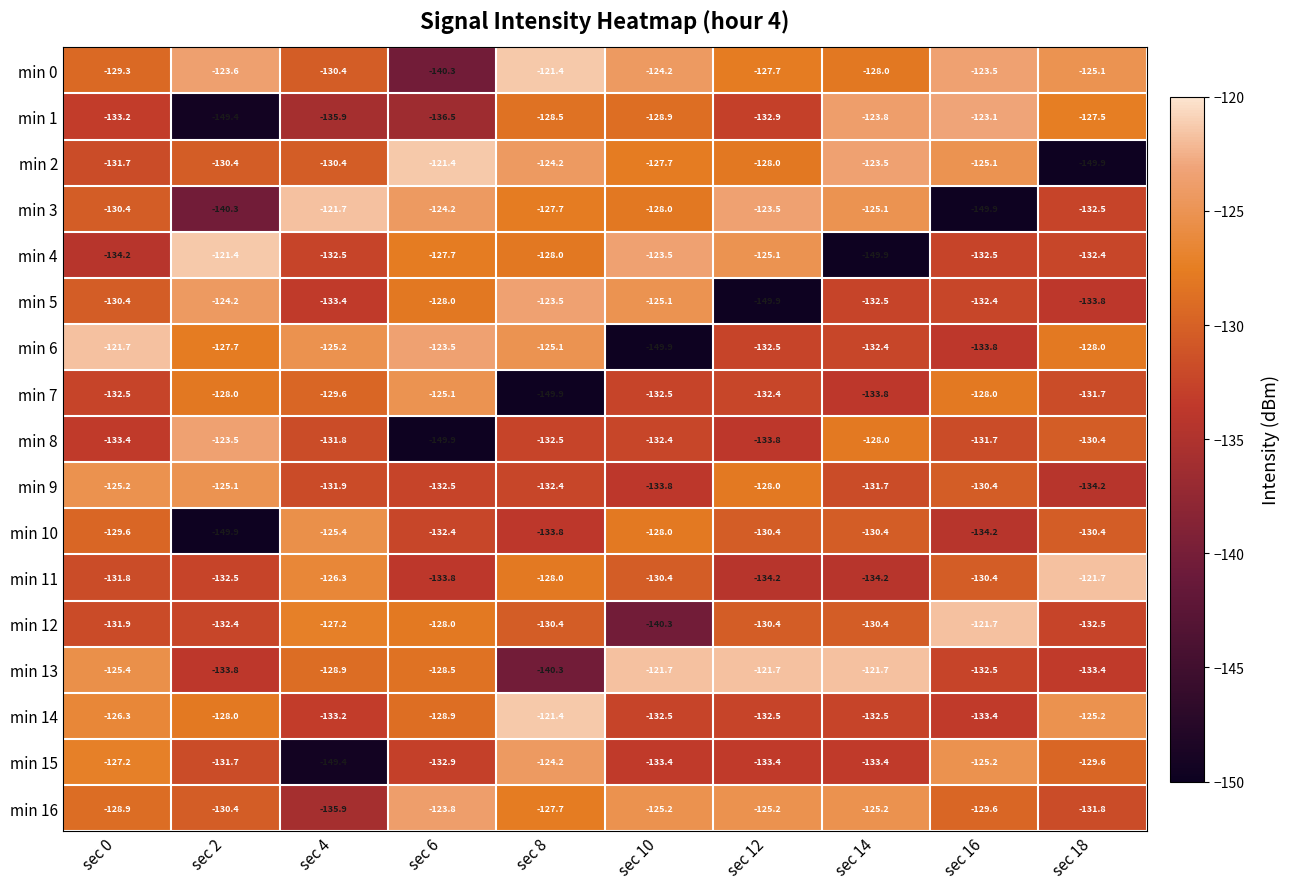

What is the total value across all series at sec 2?

-2232.3